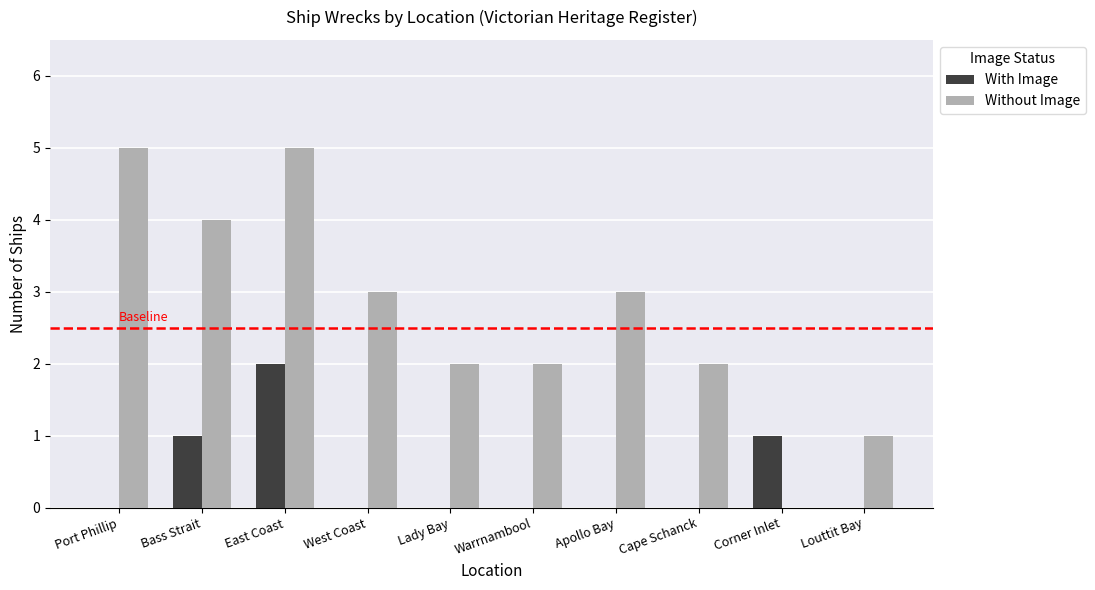

What is the difference between the With Image values at Corner Inlet and Louttit Bay?

1